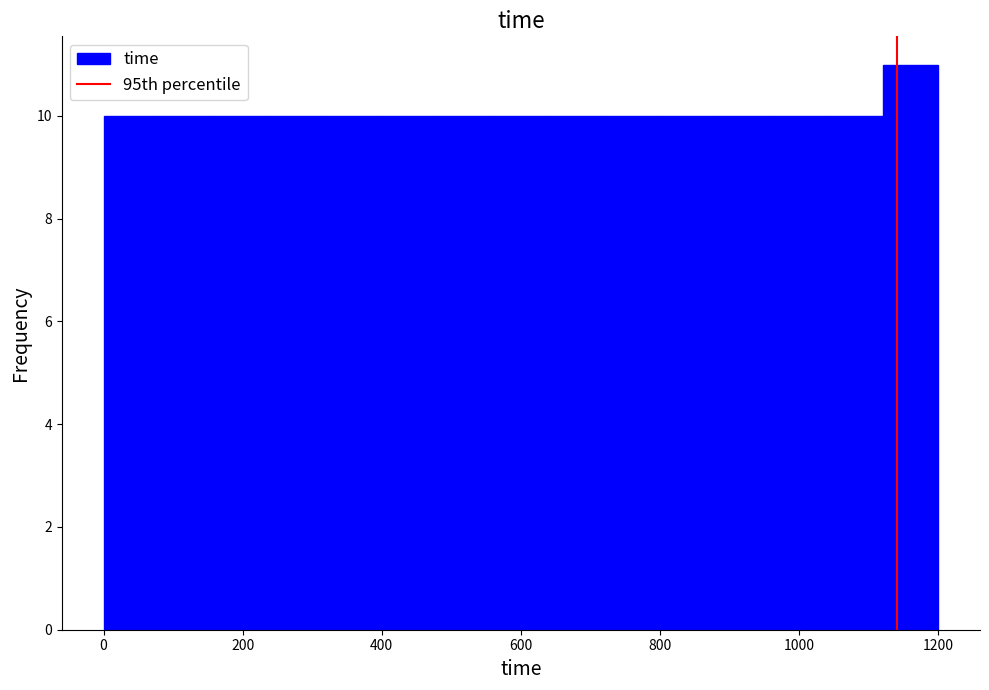

Reading left to right, transcribe this chart: for each bar, give the range it covers on the x-axis and its height. The values are not printed on the chart, so give them approximately, as read against the axis.

0 to 80: 10
80 to 160: 10
160 to 240: 10
240 to 320: 10
320 to 400: 10
400 to 480: 10
480 to 560: 10
560 to 640: 10
640 to 720: 10
720 to 800: 10
800 to 880: 10
880 to 960: 10
960 to 1040: 10
1040 to 1120: 10
1120 to 1200: 11